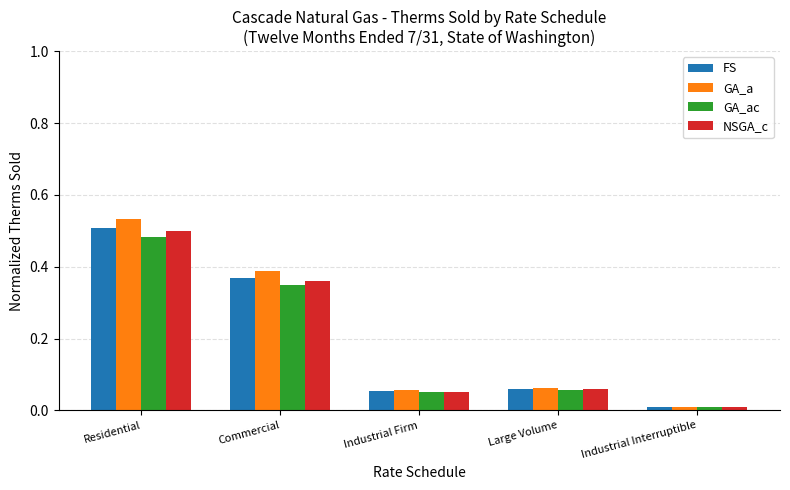

The FS series shows 0.6 at Commercial. True or false?

False